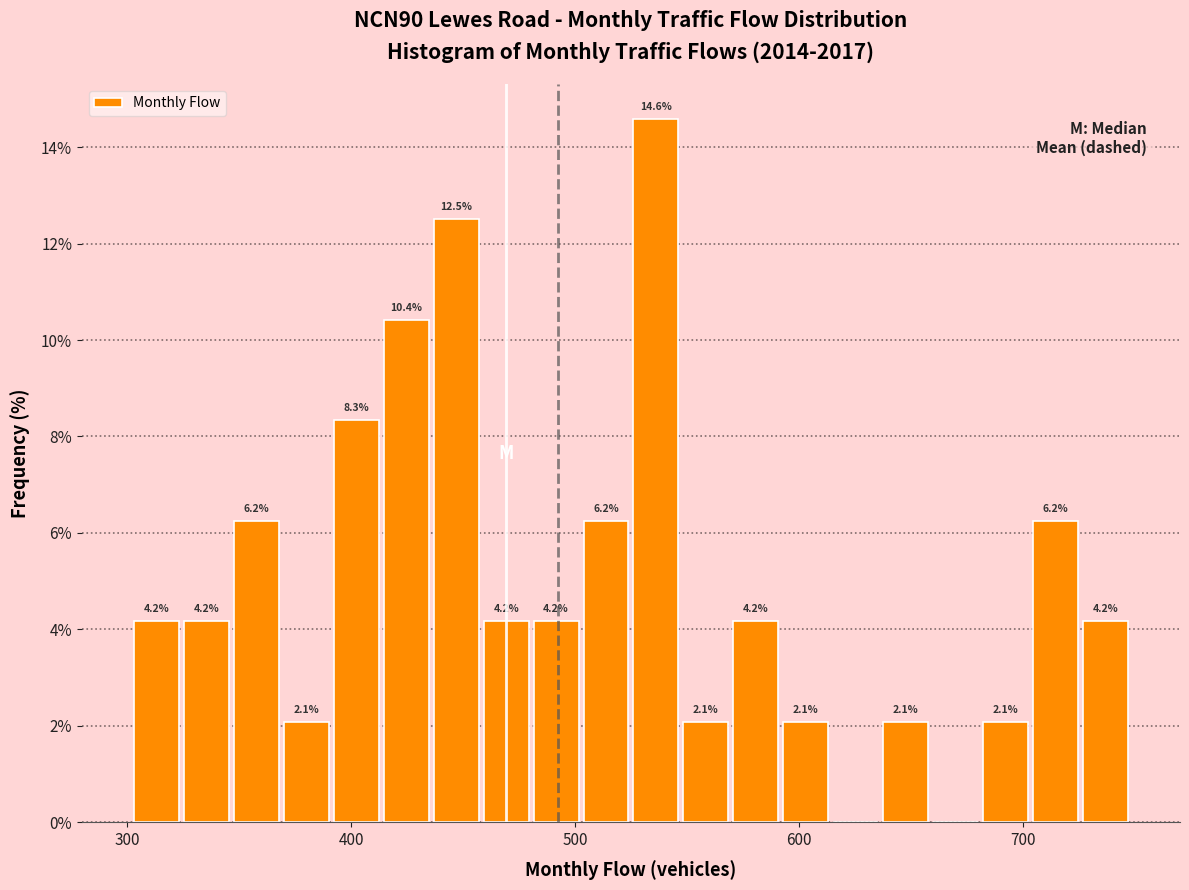

Around what value on the x-axis is the tallest bar? Give the approximate position of its centre, as read against the axis.

540